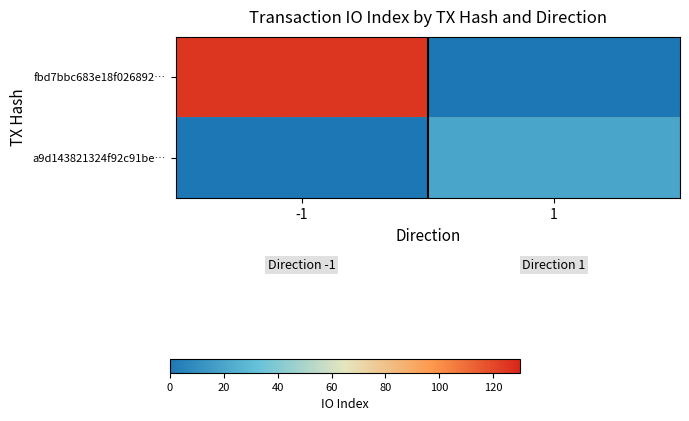

What is the greatest value displayed?

125